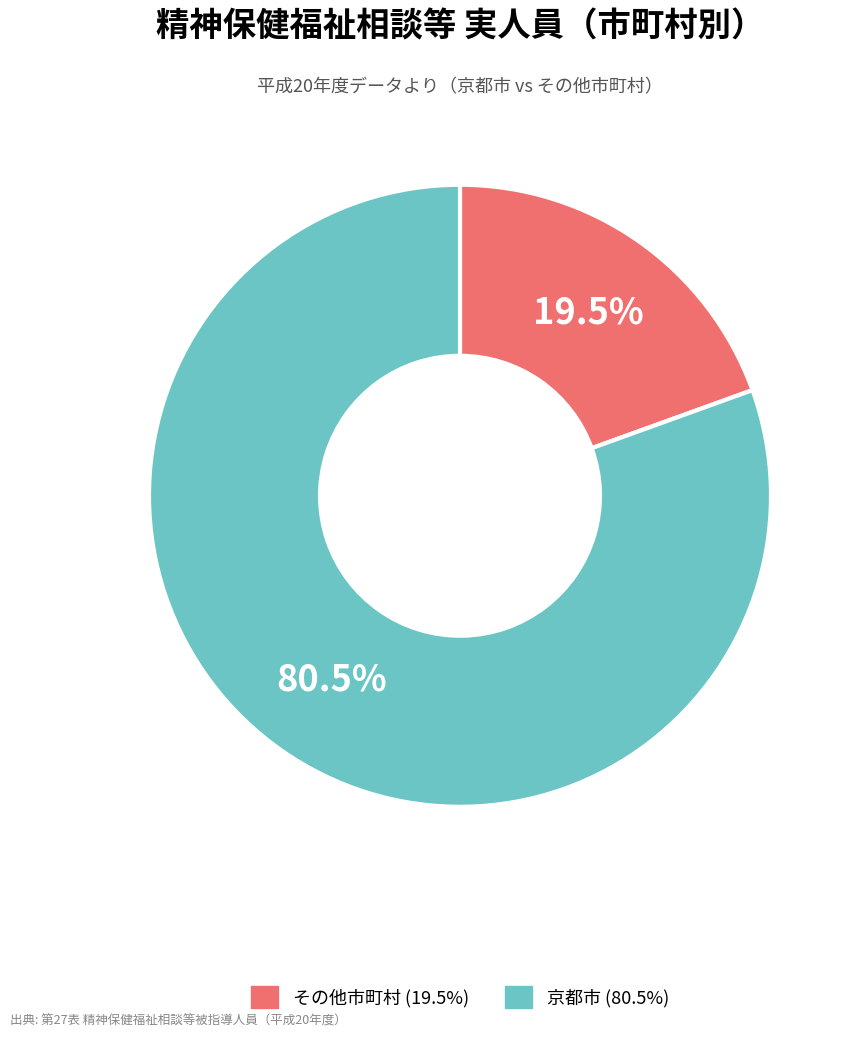

Is there any slice that represents more than half of the pie?

Yes